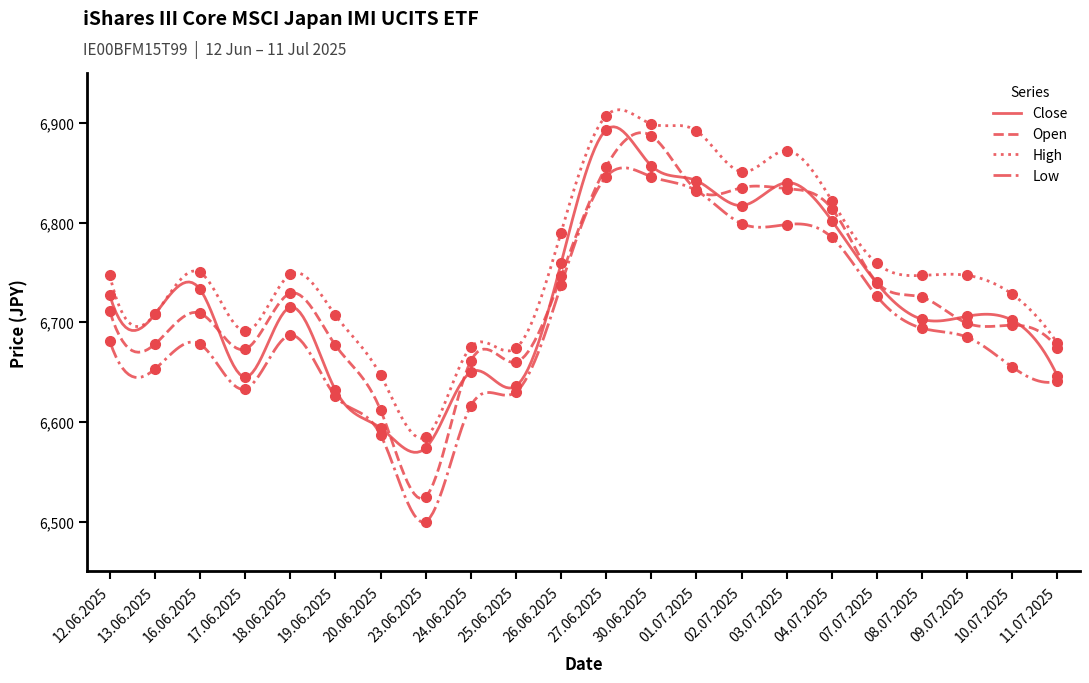

Which series has the widest spread of values?

Open